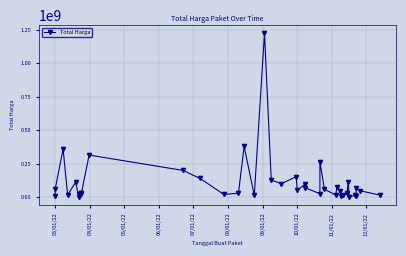

What is the value of the 24th point from the left?

70000000